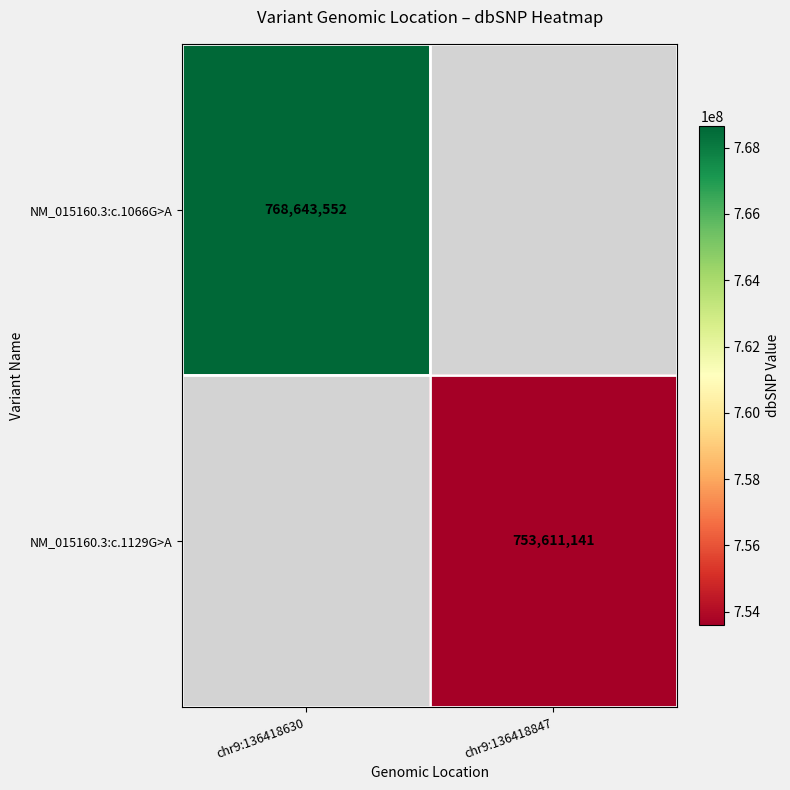

True or false: NM_015160.3:c.1129G>A has a value of 753611141 at chr9:136418847.

True